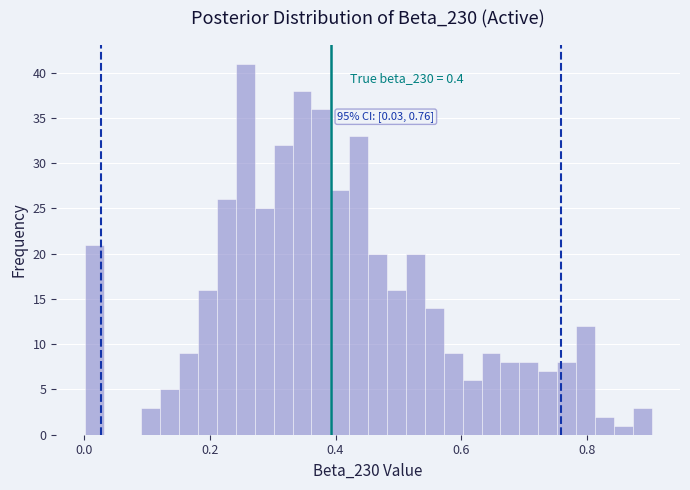

Read against the x-axis, roughly where is the centre of the tallest bar?

0.26